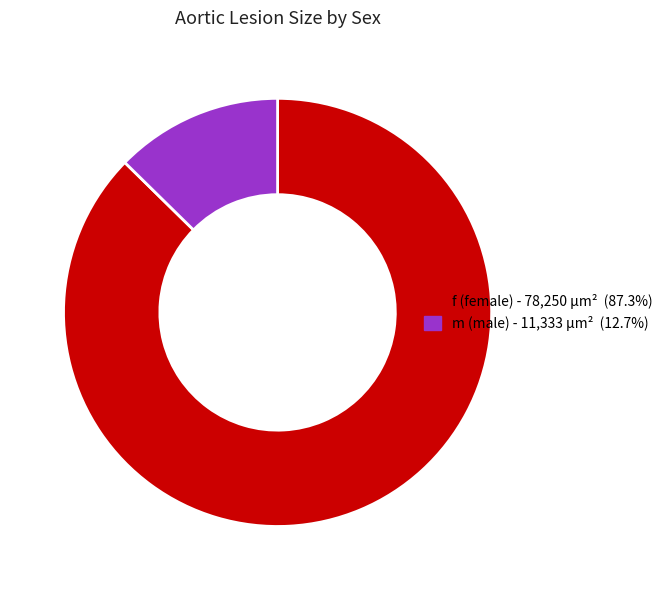

How many segments does this pie chart have?

2